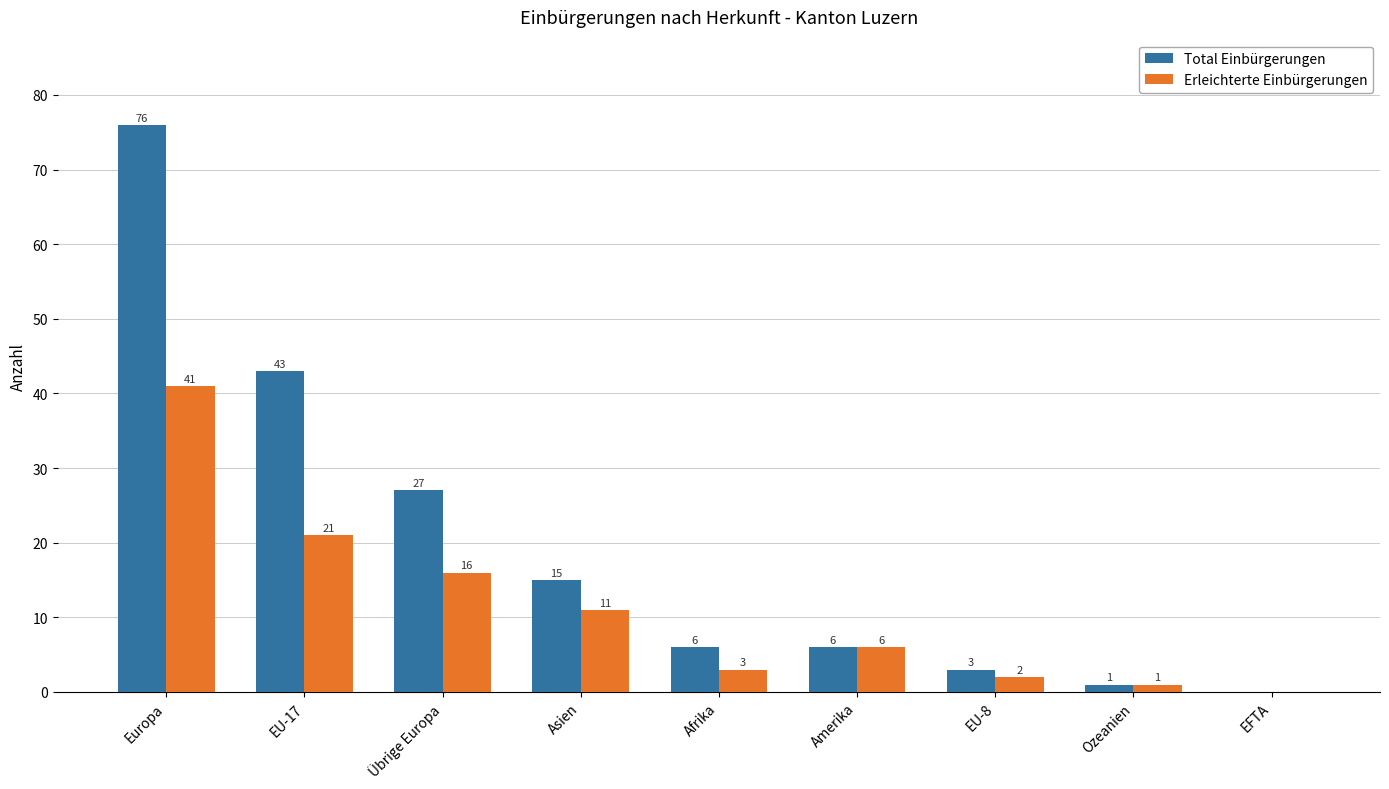

What is the average value of the Total Einbürgerungen series?

20